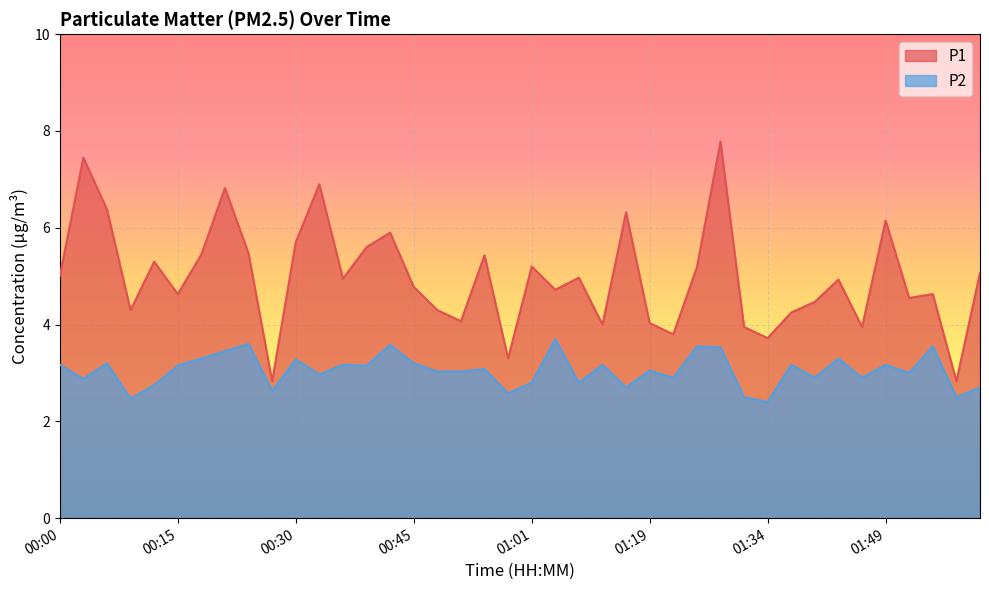

The P1 series shows 2.2 at 01:37. True or false?

False